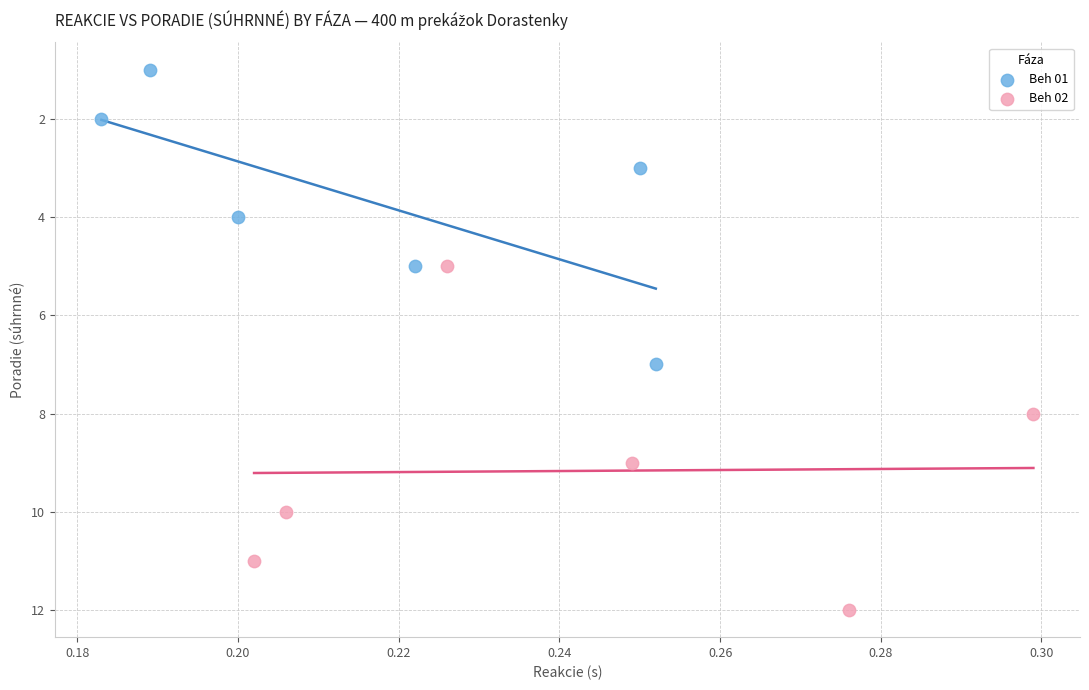

Which series has the largest Y range (max minus min)?

Beh 02